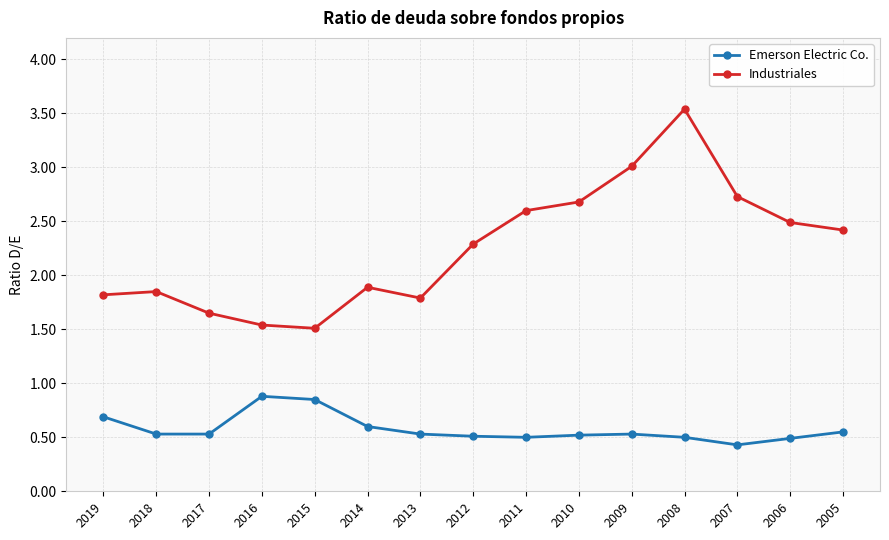

At which label is Emerson Electric Co. closest to 0?

2007